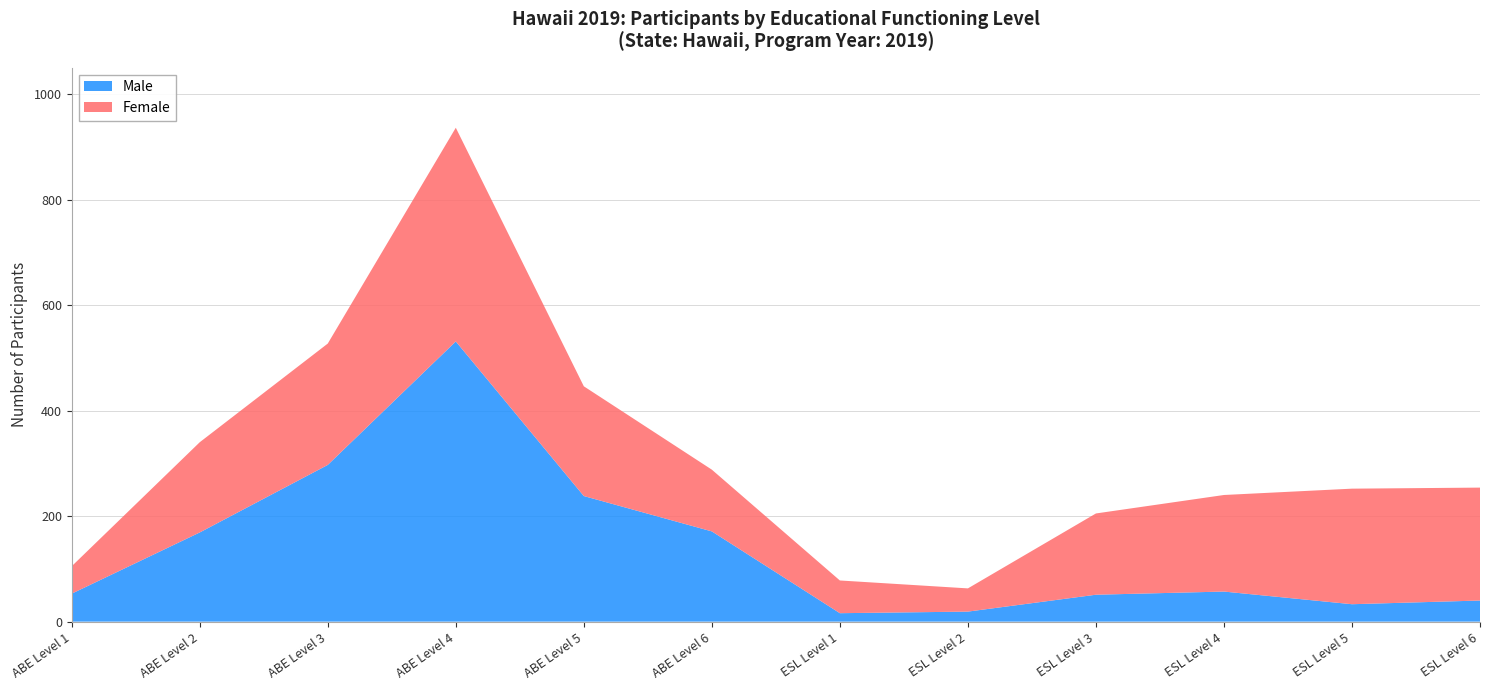

Reading left to right, transcribe all the data shown in this chart.

ABE Levels: 105	340	527	936	446	288
ESL Levels: 78	63	205	240	252	254